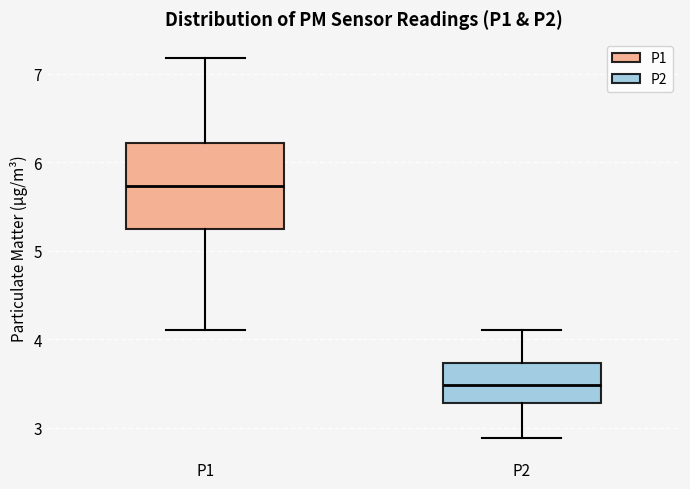

Reading left to right, transcribe this box plot: for each box, give where its median line is, the range the box spans, and where its two whiskers end, as read against the y-axis. The values are not printed on the chart, so give them approximately, as read against the axis.

P1: median 5.7, box 5.3 to 6.2, whiskers 4.1 to 7.2
P2: median 3.5, box 3.3 to 3.7, whiskers 2.9 to 4.1